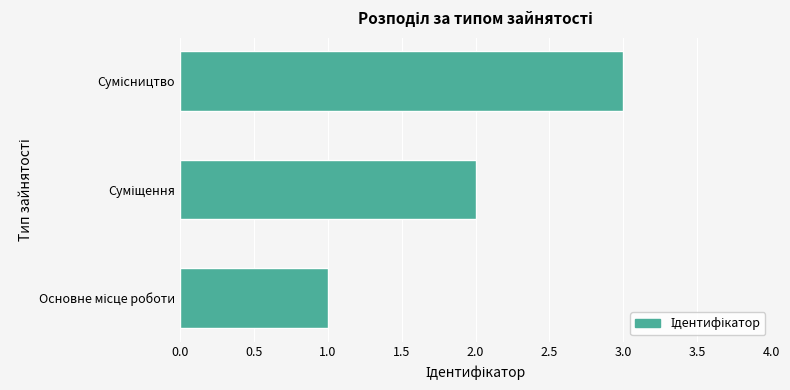

What is the maximum value shown in the chart?

3